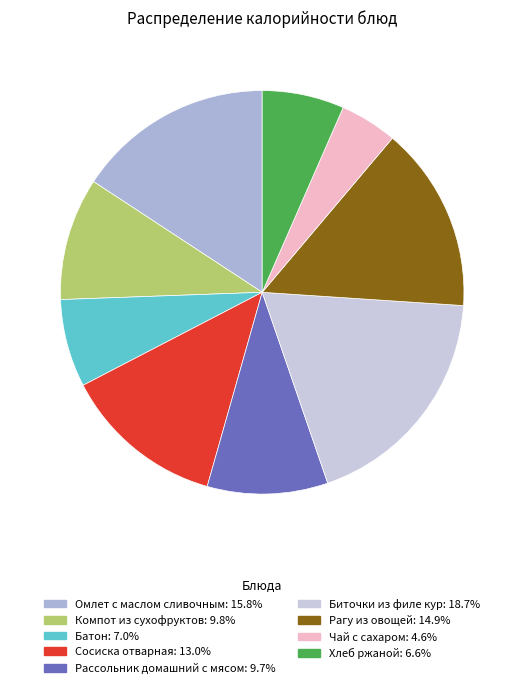

What is the smallest slice in the pie chart?

Чай с сахаром